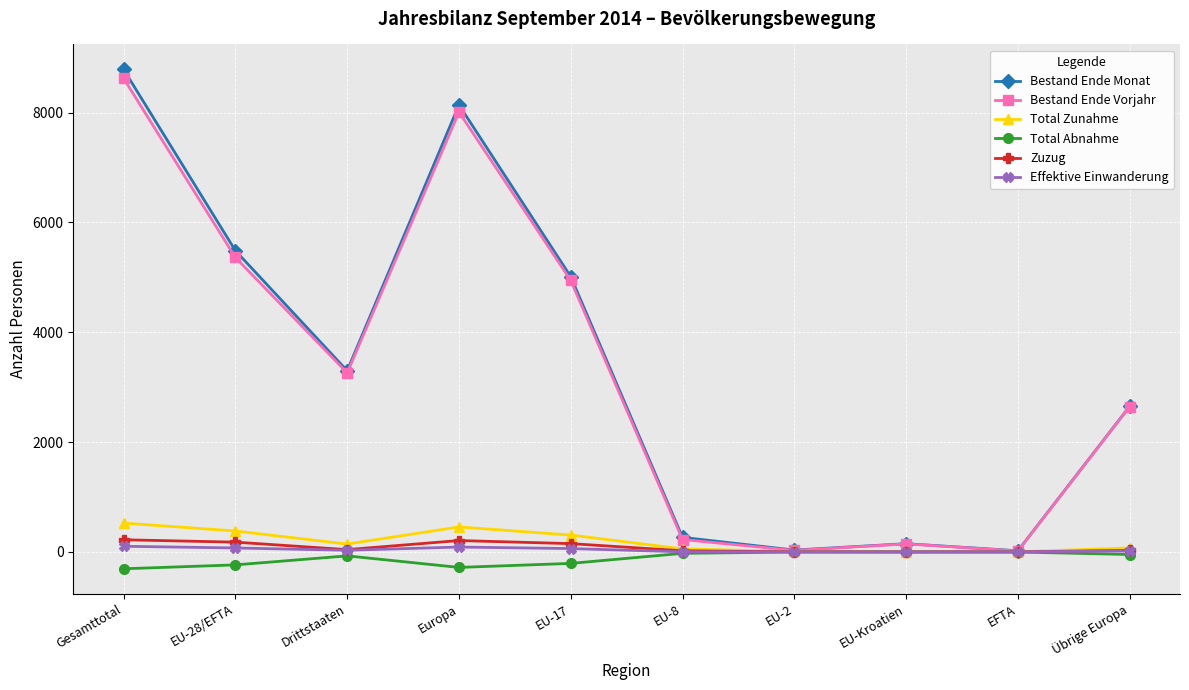

The value of Bestand Ende Monat at Übrige Europa is 1083. True or false?

False